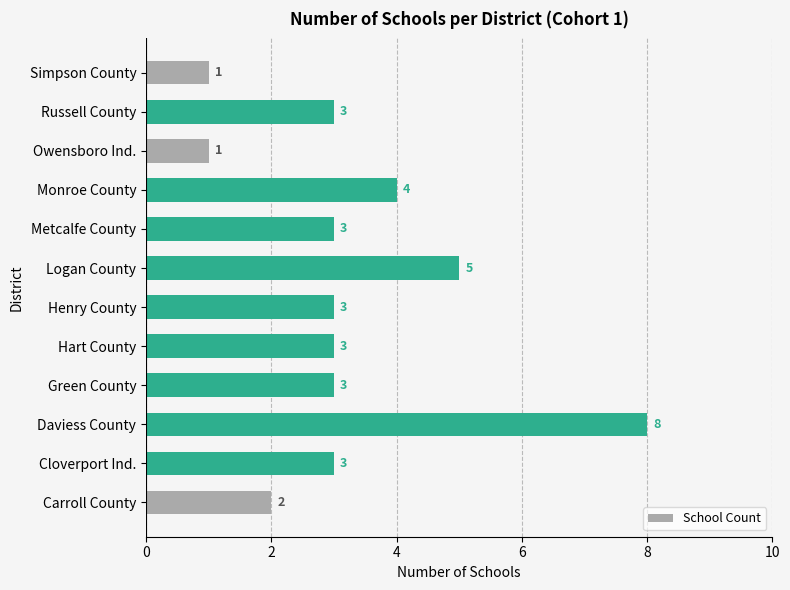

The chart shows a value of 3 at Cloverport Ind.. True or false?

True